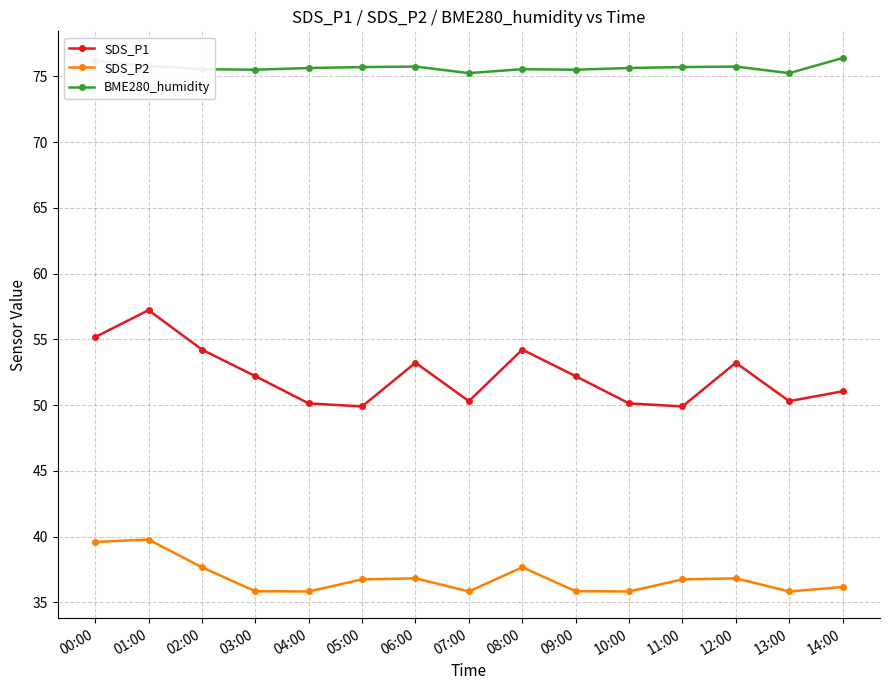

Is this an area chart (filled region under the line)?

No